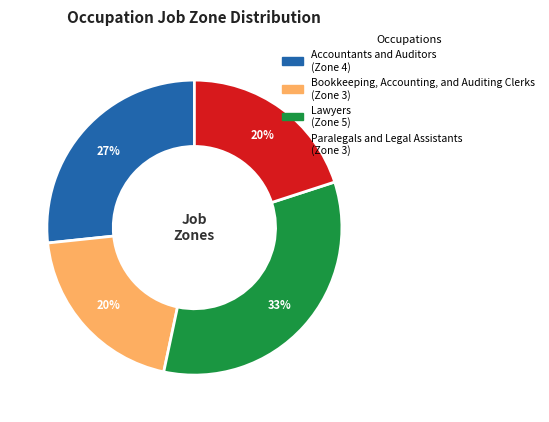

Which slice is the largest?

Lawyers